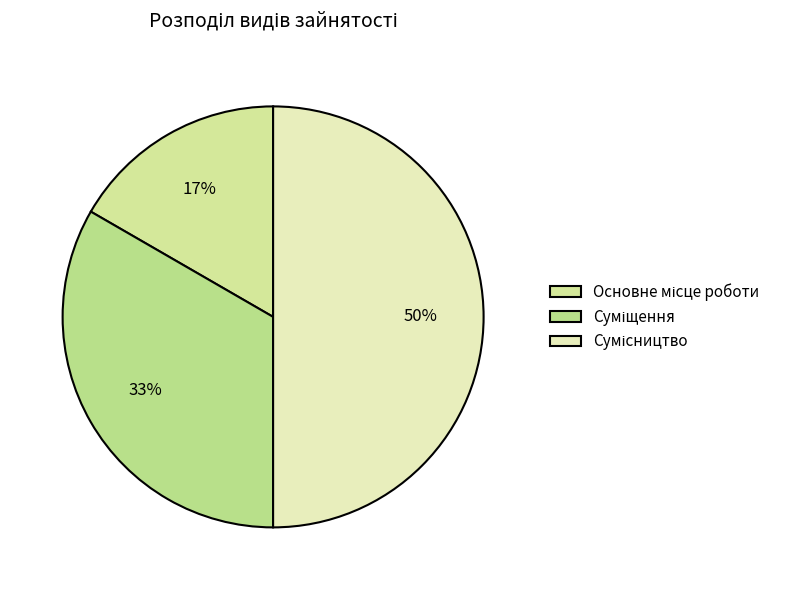

Which slice is the smallest?

Основне місце роботи